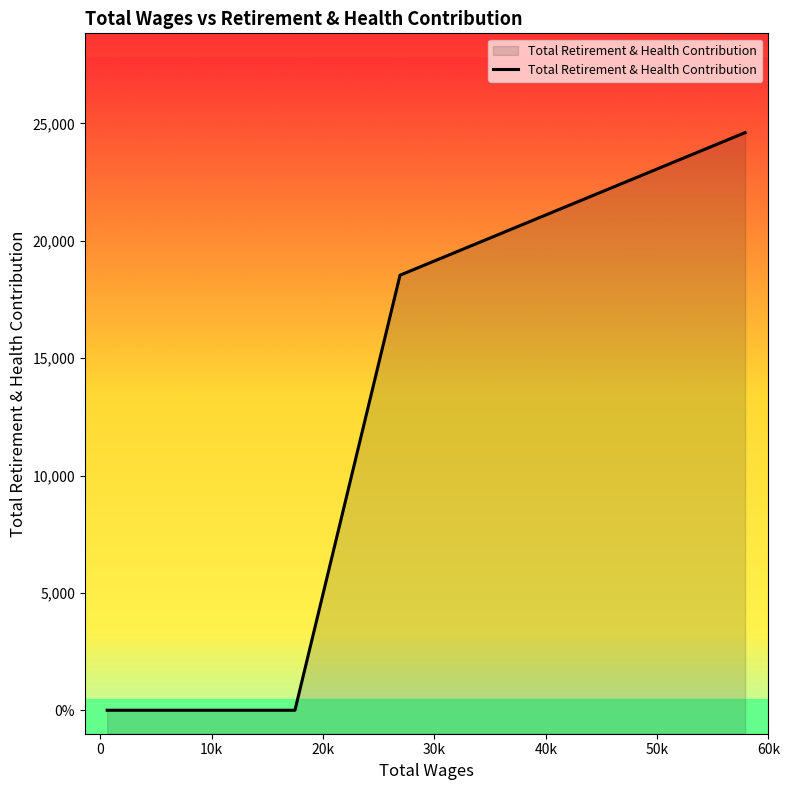

True or false: the data has more than 2 interior local peaks.

False